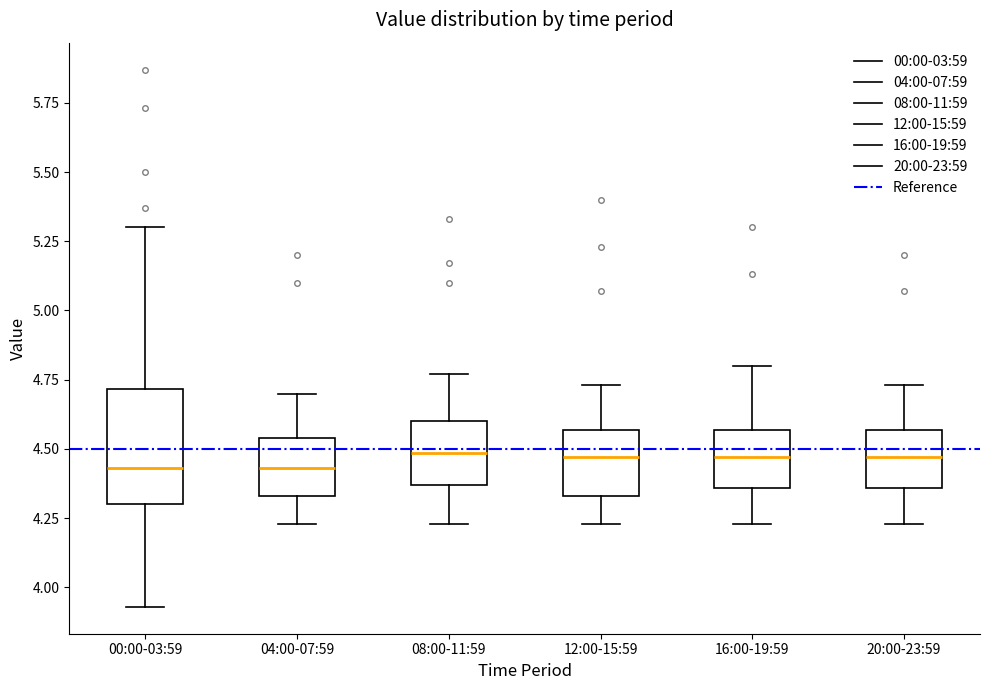

Where does the upper whisker of the box for 12:00-15:59 end on the y-axis? The values are not printed on the chart, so give them approximately, as read against the axis.

4.75